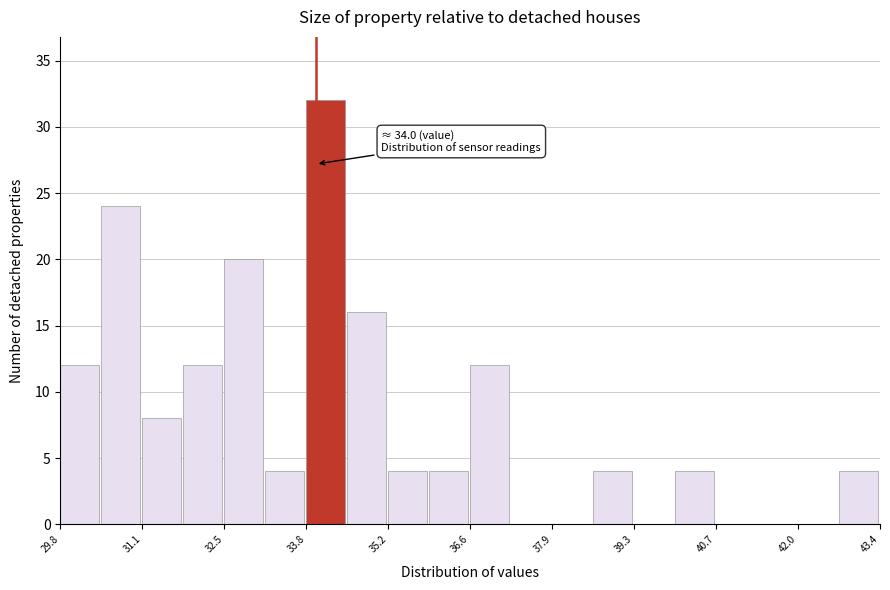

Read against the x-axis, roughly where is the centre of the tallest bar?

34.2